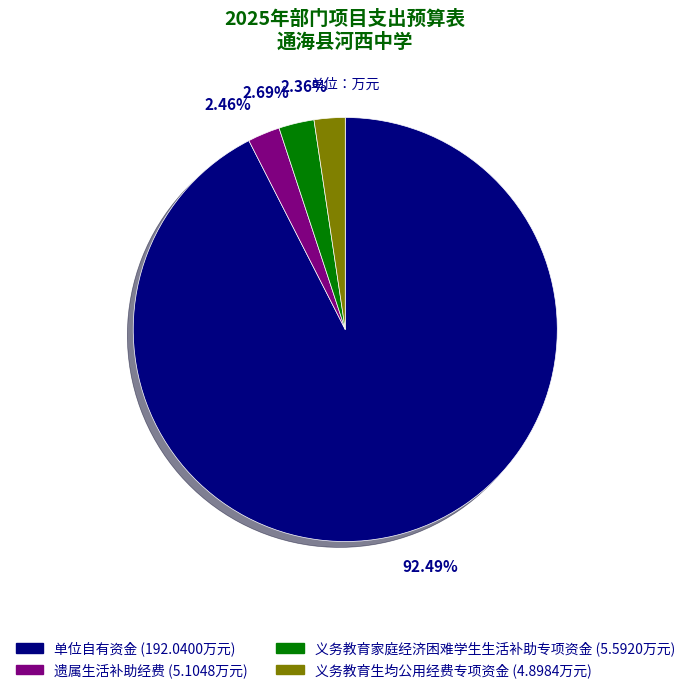

Between 单位自有资金 and 遗属生活补助经费, which is larger?

单位自有资金